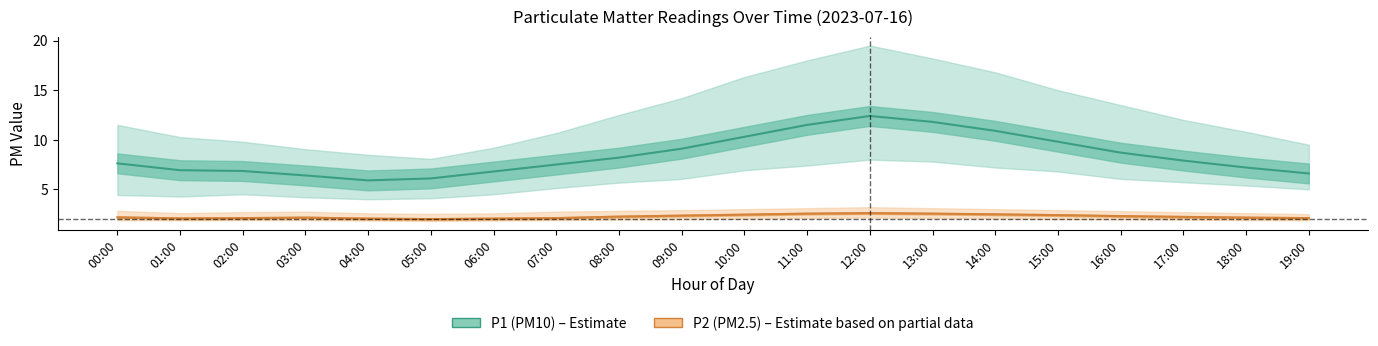

Reading left to right, extract all data points from this chart.

P1 (PM10): 00:00=7.6	01:00=6.9	02:00=6.8	03:00=6.4	04:00=5.9	05:00=6.1	06:00=6.8	07:00=7.5	08:00=8.2	09:00=9.1	10:00=10.3	11:00=11.5	12:00=12.4	13:00=11.8	14:00=10.9	15:00=9.8	16:00=8.7	17:00=7.9	18:00=7.2	19:00=6.6
P2 (PM2.5): 00:00=2.2	01:00=2.1	02:00=2.1	03:00=2.1	04:00=2.0	05:00=2.0	06:00=2.0	07:00=2.1	08:00=2.2	09:00=2.4	10:00=2.5	11:00=2.5	12:00=2.6	13:00=2.5	14:00=2.5	15:00=2.4	16:00=2.3	17:00=2.2	18:00=2.1	19:00=2.1